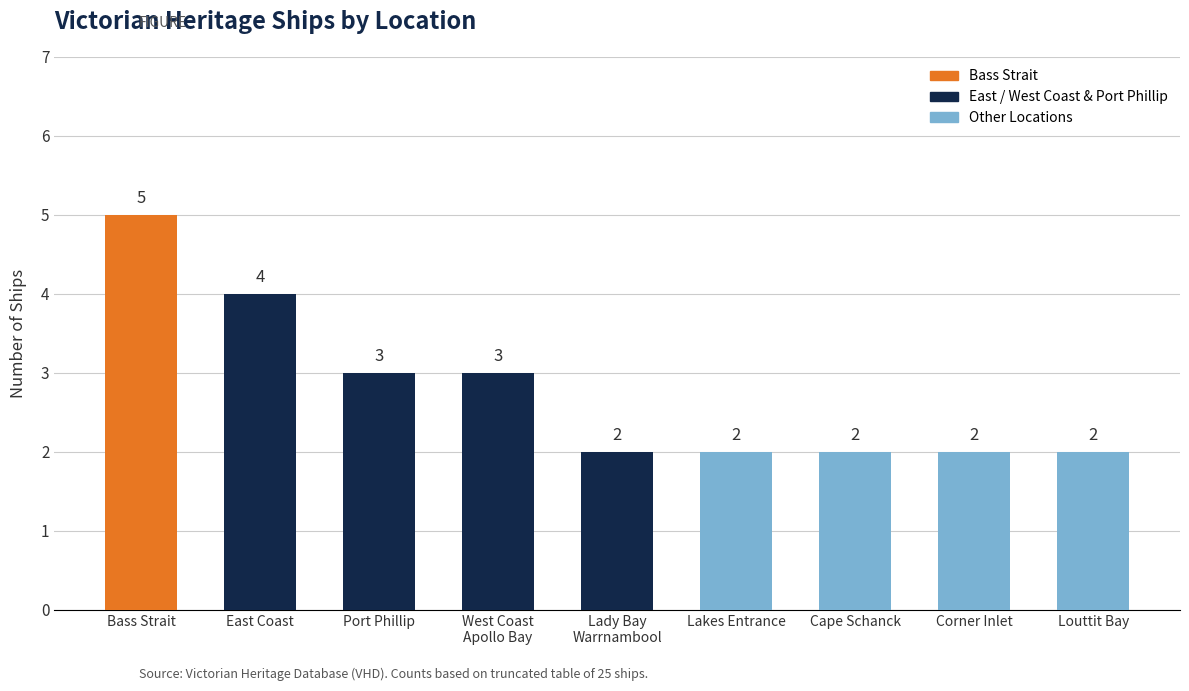

What position from the left is East Coast?

2